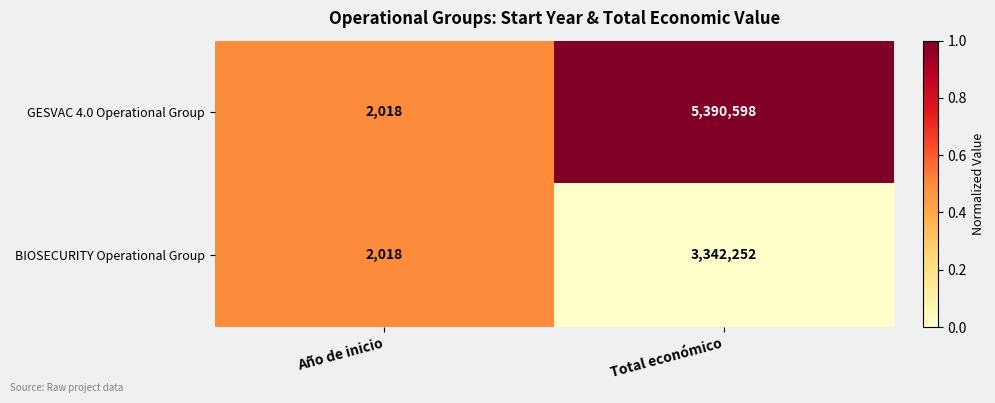

Reading right to left, what are all the values shown in this chart?

GESVAC 4.0 Operational Group: 5390598	2018
BIOSECURITY Operational Group: 3342252	2018